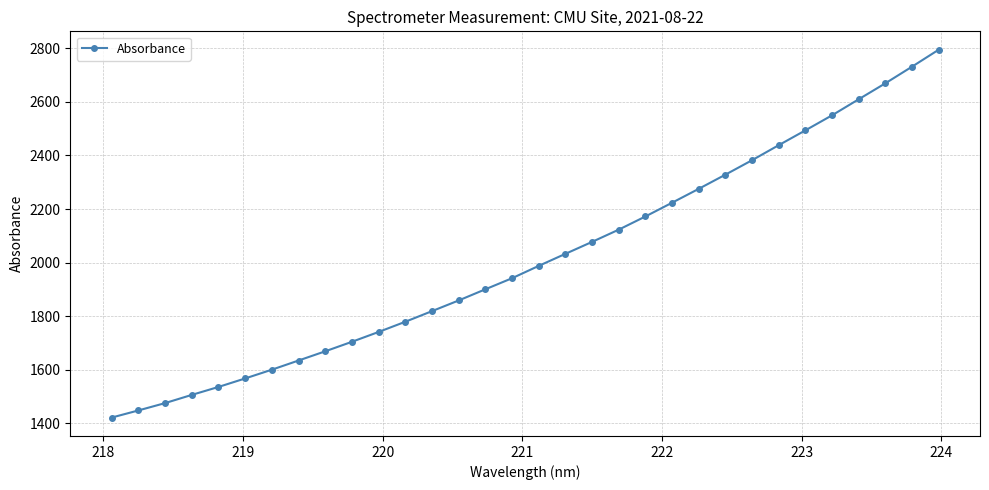

What is the minimum value shown in the chart?

1422.1